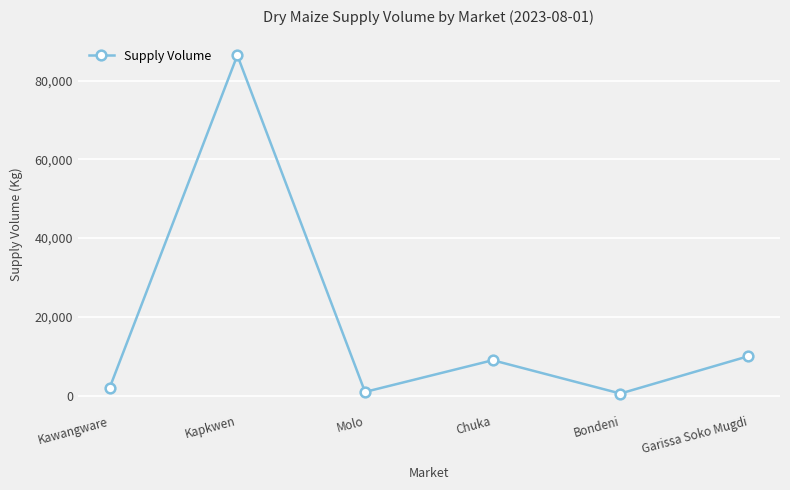

Does the chart display data point markers on the line(s)?

Yes